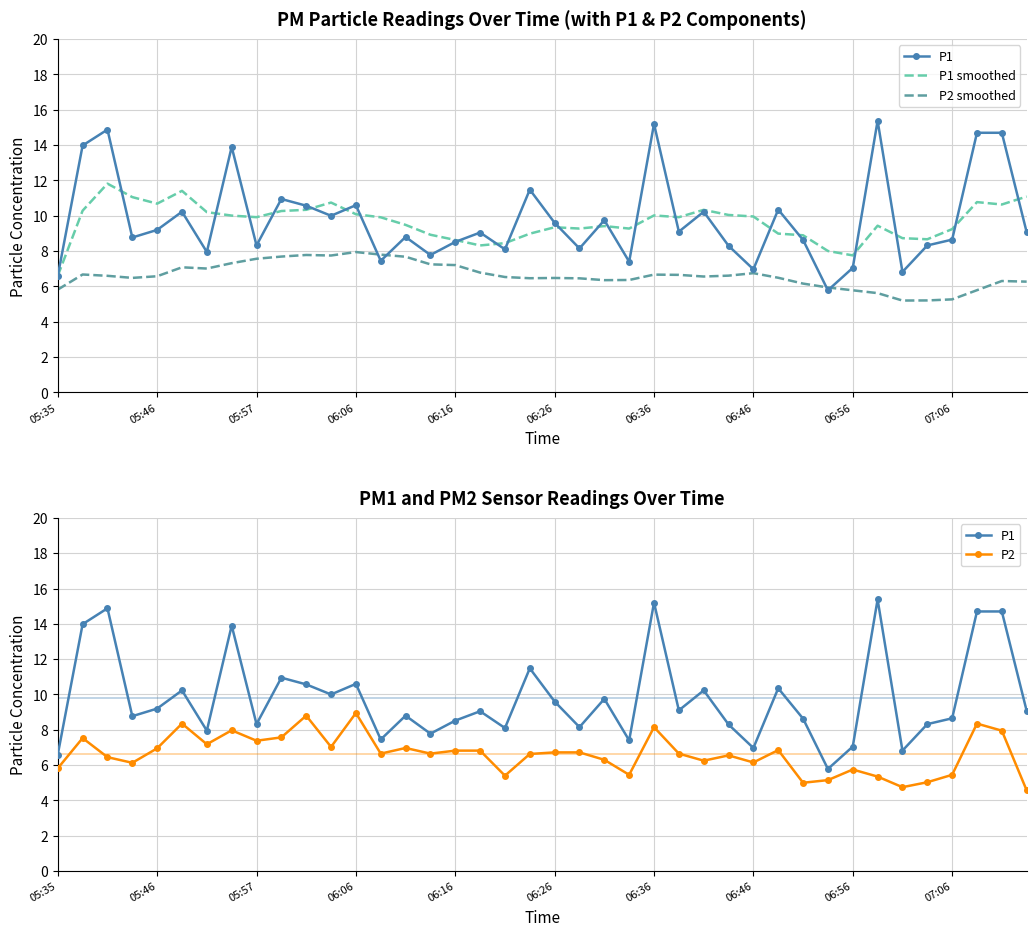

True or false: P1 and P2 intersect in this chart.

False